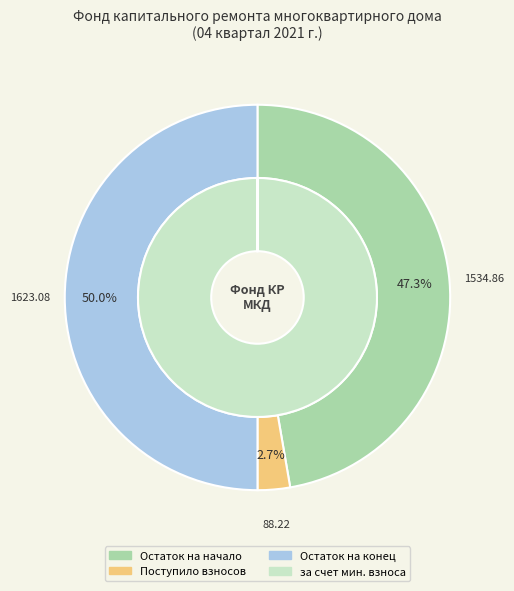

Count the number of slices in the pie.

4